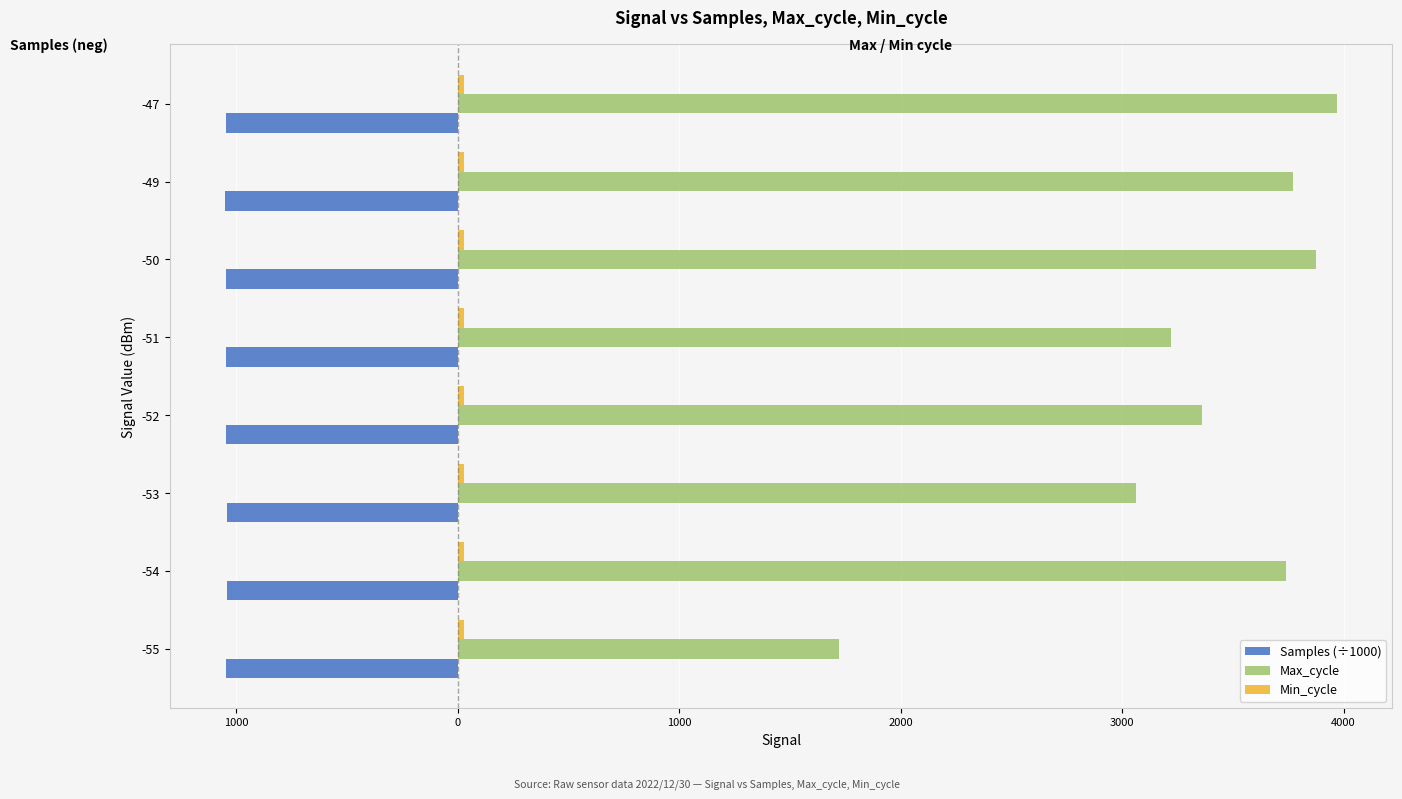

How many categories are shown in the chart?

8